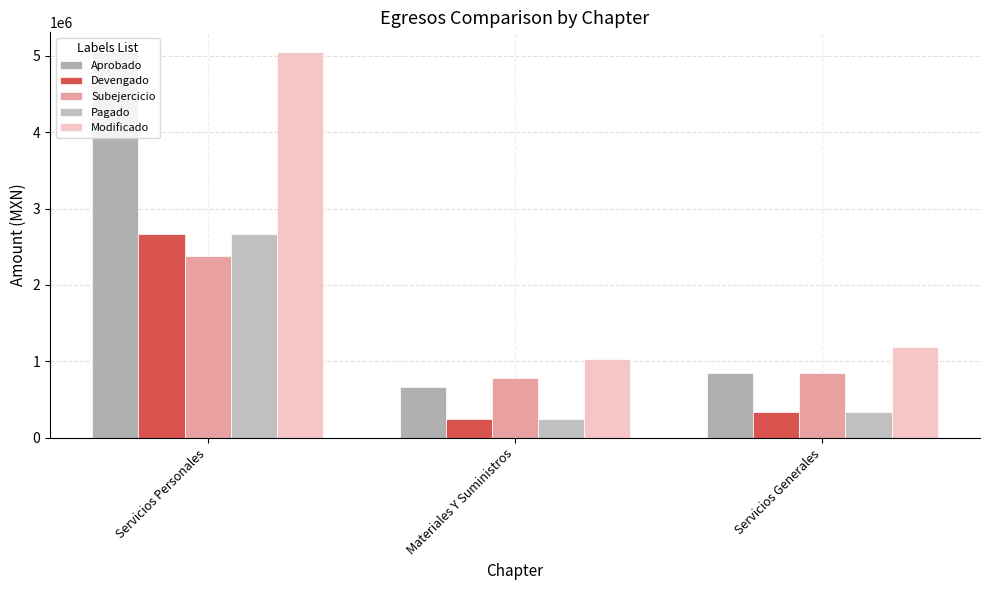

Reading right to left, transcribe all the data shown in this chart.

Aprobado: Servicios Generales=852800.0	Materiales Y Suministros=671440.0	Servicios Personales=5052583.5
Devengado: Servicios Generales=341726.4	Materiales Y Suministros=240491.3	Servicios Personales=2673221.3
Subejercicio: Servicios Generales=846073.6	Materiales Y Suministros=785361.7	Servicios Personales=2379362.2
Pagado: Servicios Generales=341726.4	Materiales Y Suministros=240491.3	Servicios Personales=2673221.3
Modificado: Servicios Generales=1187800.0	Materiales Y Suministros=1025853.0	Servicios Personales=5052583.5